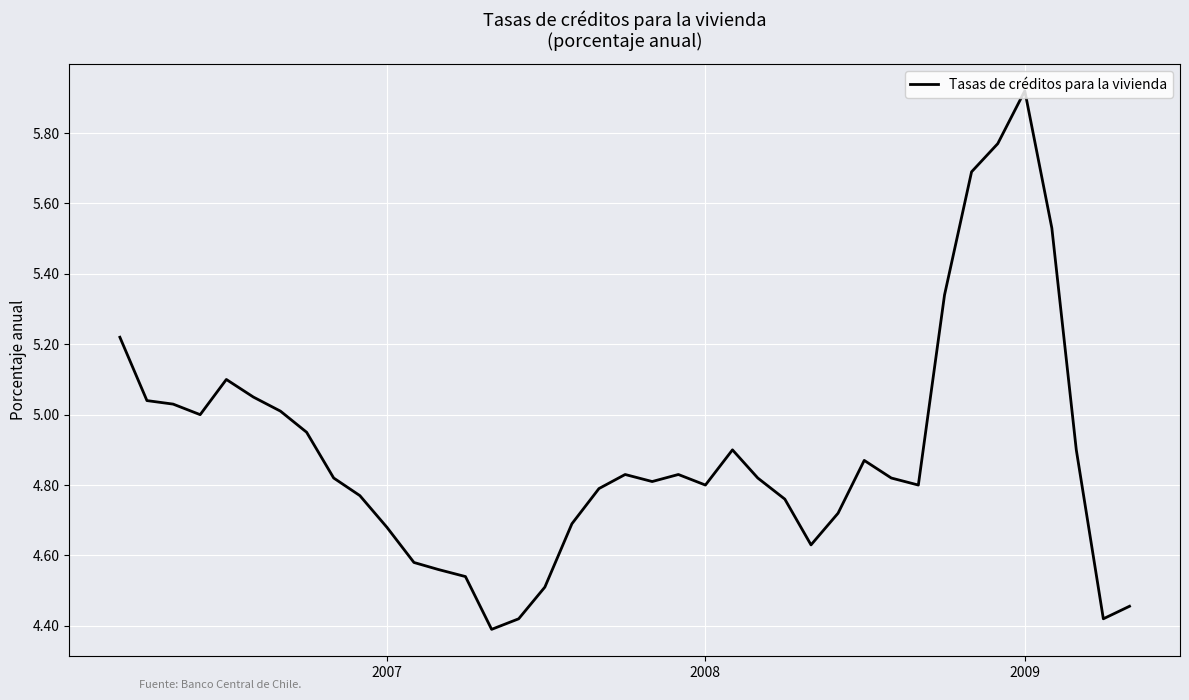

What is the difference between the maximum and minimum values?

1.5